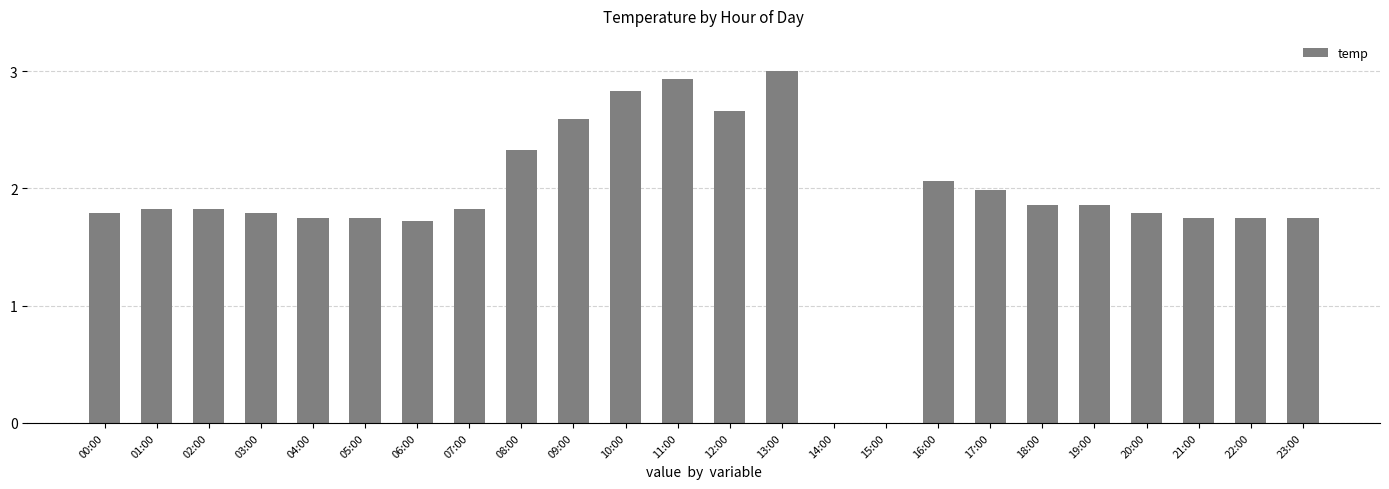

What is the greatest value displayed?

3.0